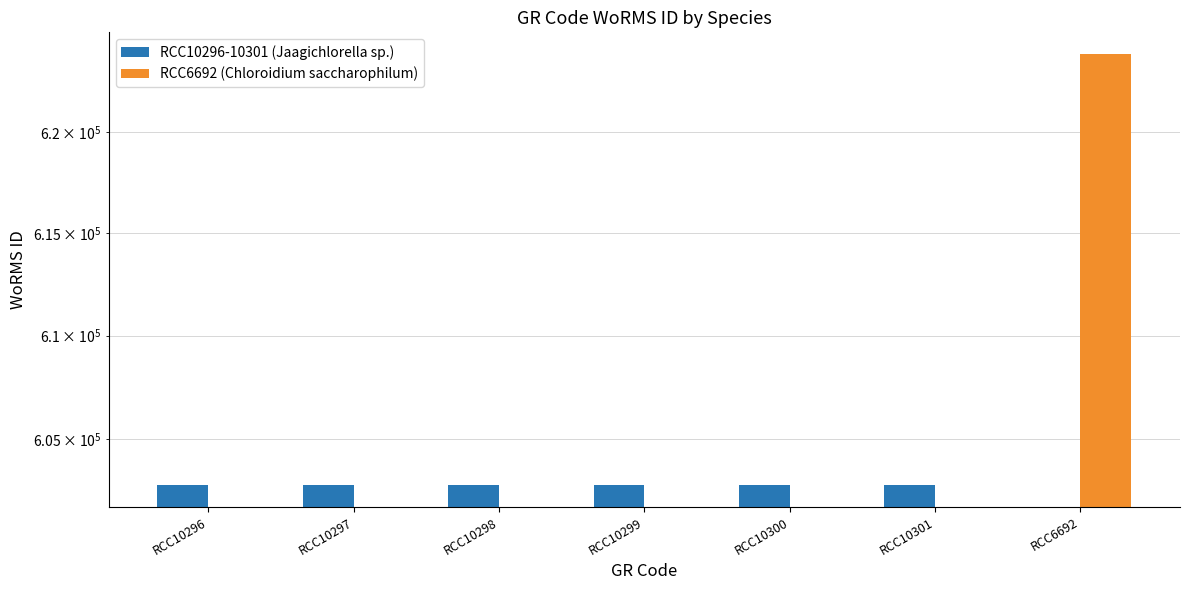

Rank the series at RCC6692 from lowest to highest value.

RCC10296-10301 (Jaagichlorella sp.), RCC6692 (Chloroidium saccharophilum)